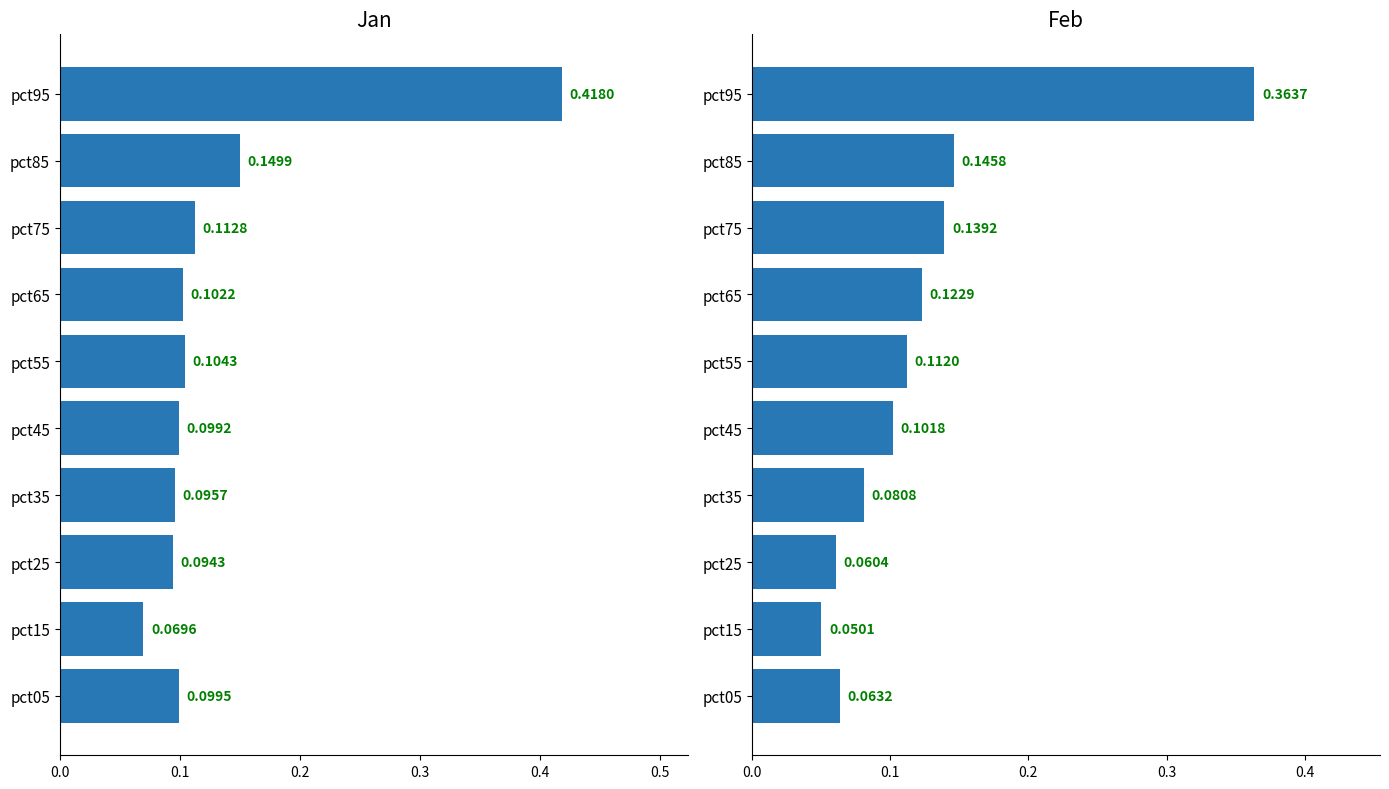

Where is Jan nearest to the value 0?

pct15